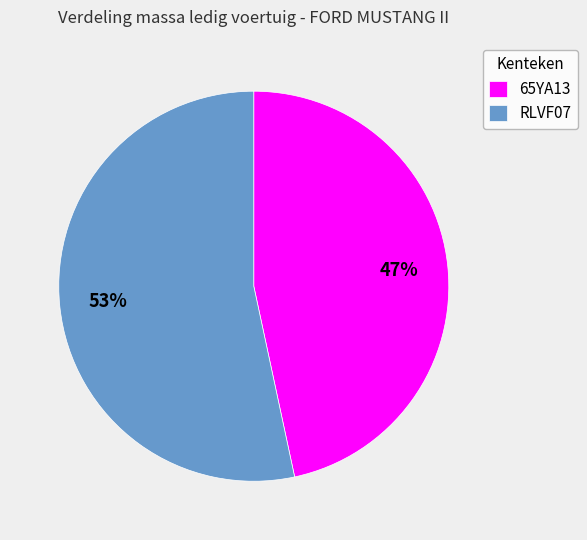

Which has a higher value, 65YA13 or RLVF07?

RLVF07